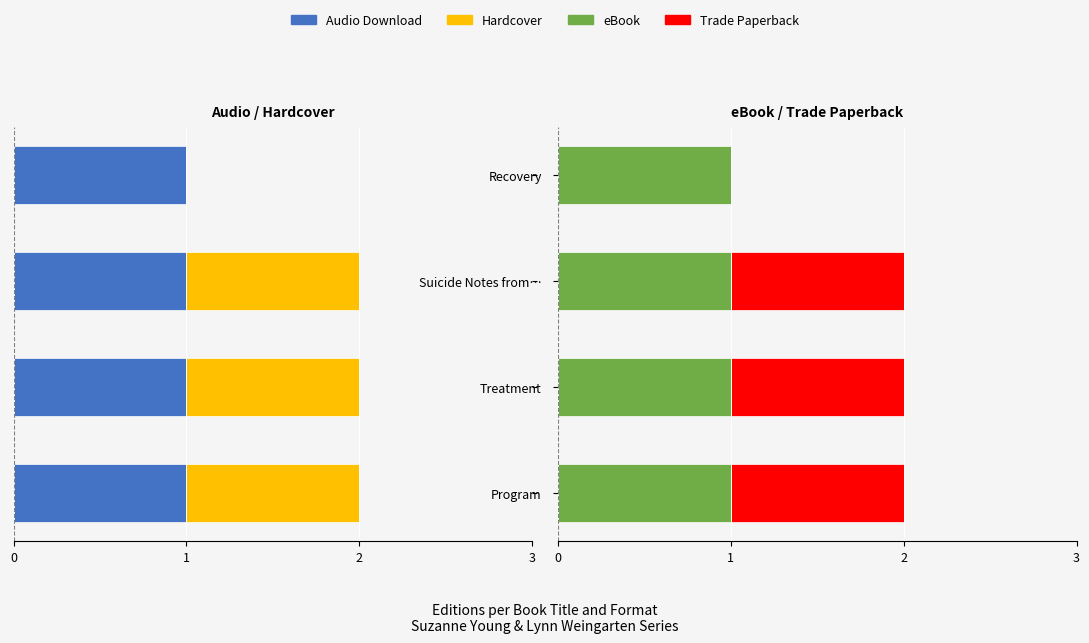

How many bars are there in total?

16